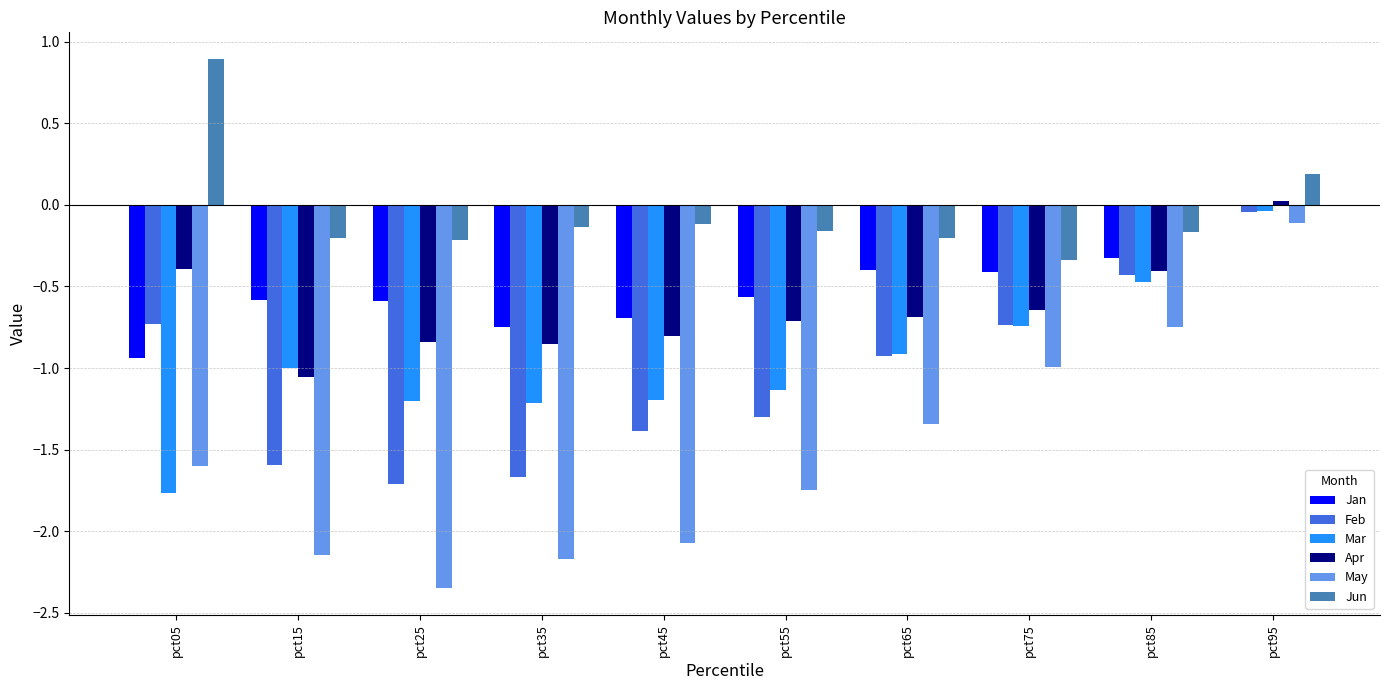

At which category does the chart reach its peak across all series?

pct05